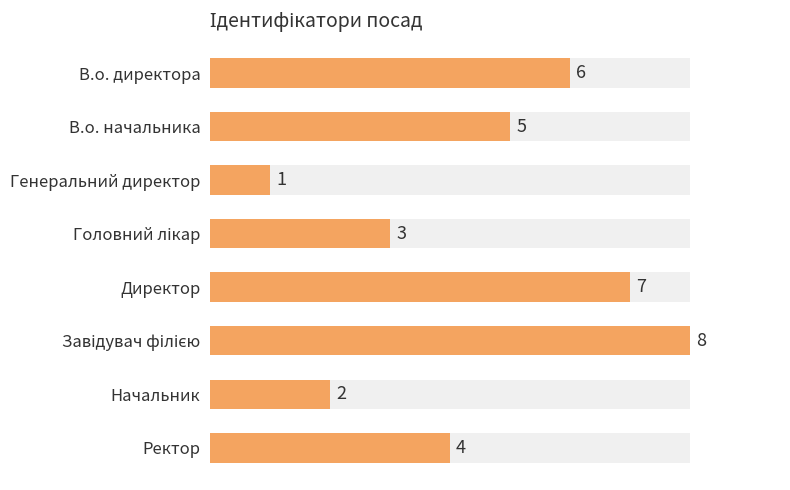

Between Генеральний директор and Завідувач філією, which is larger?

Завідувач філією